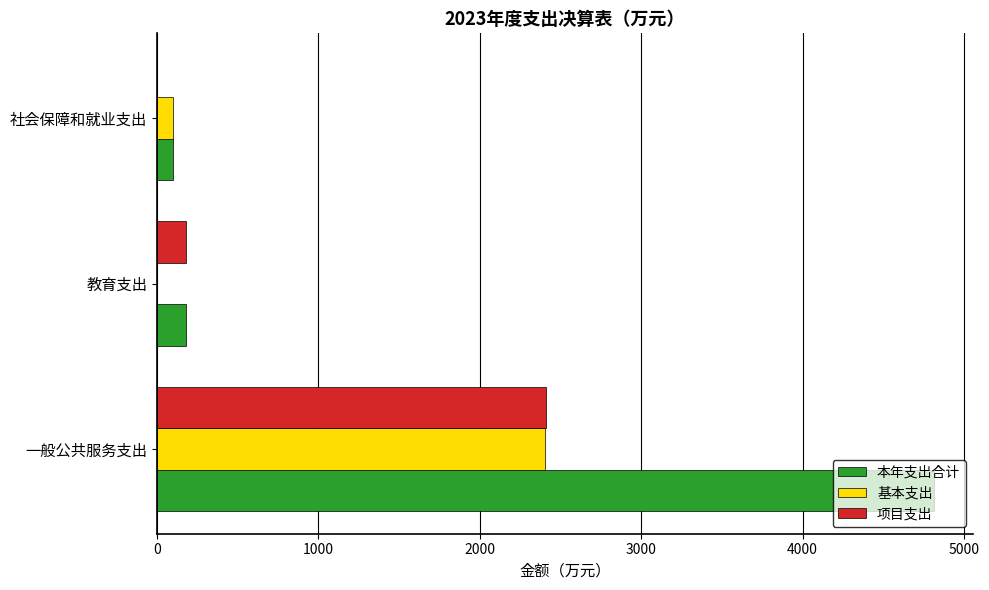

At which category is the sum across all series the highest?

一般公共服务支出